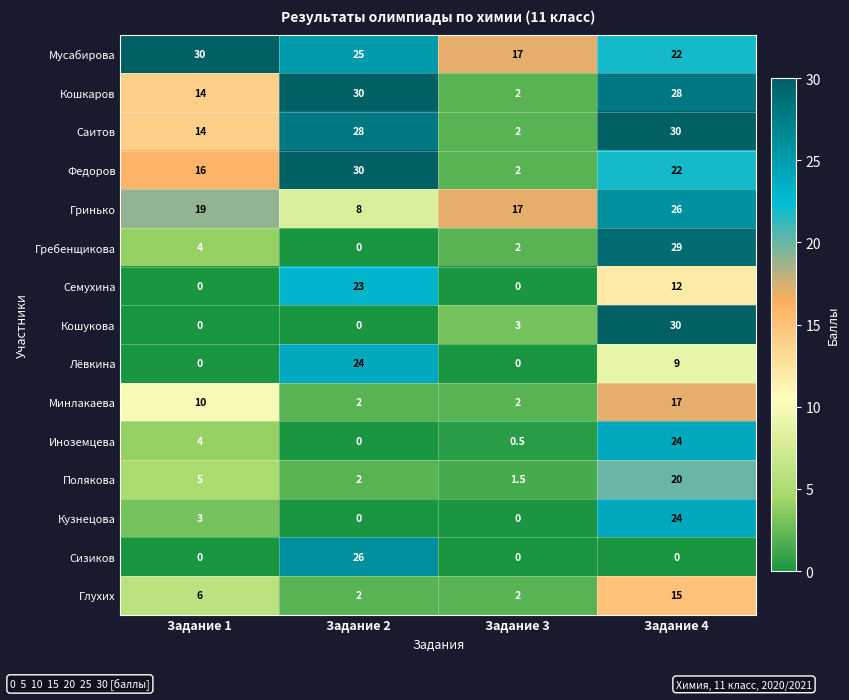

How many Минлакаева values are between 2 and 17?

4